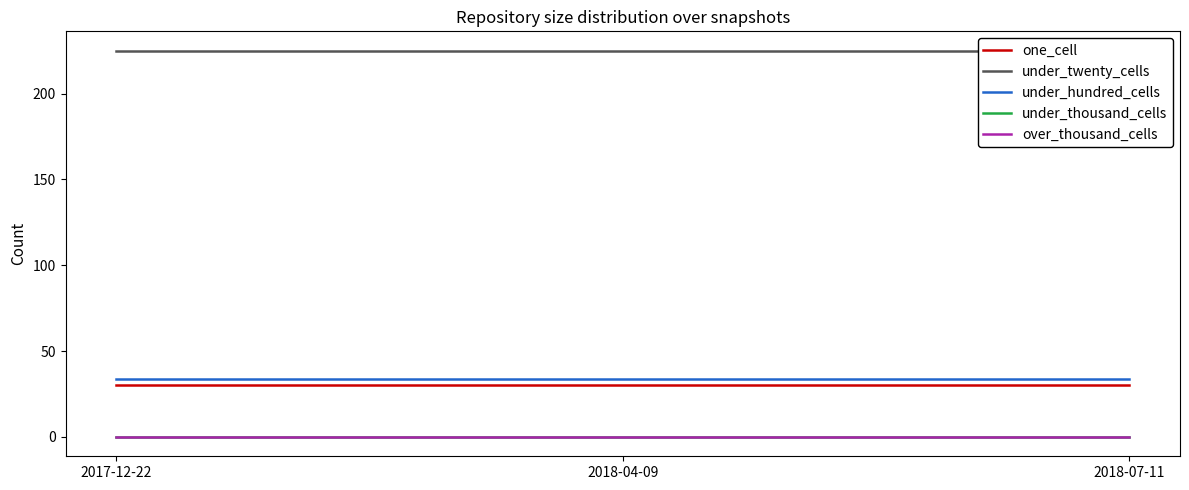

Is this an area chart (filled region under the line)?

No